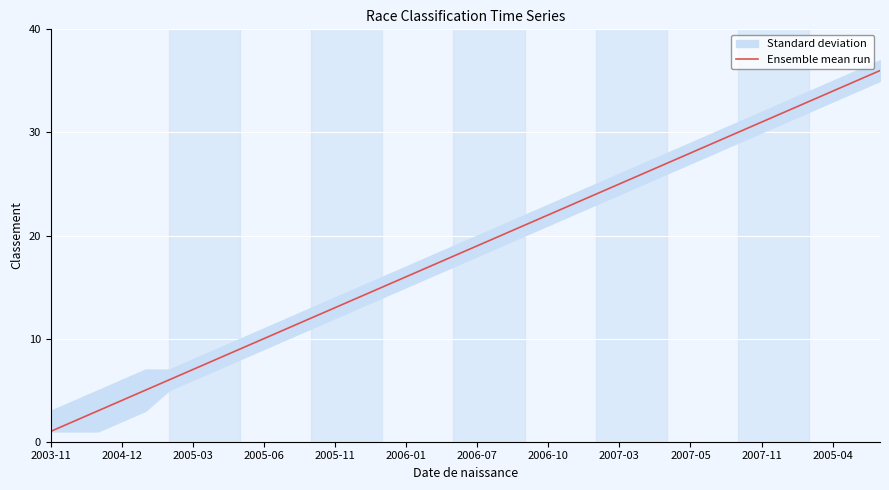

What is the sum of all values?

666